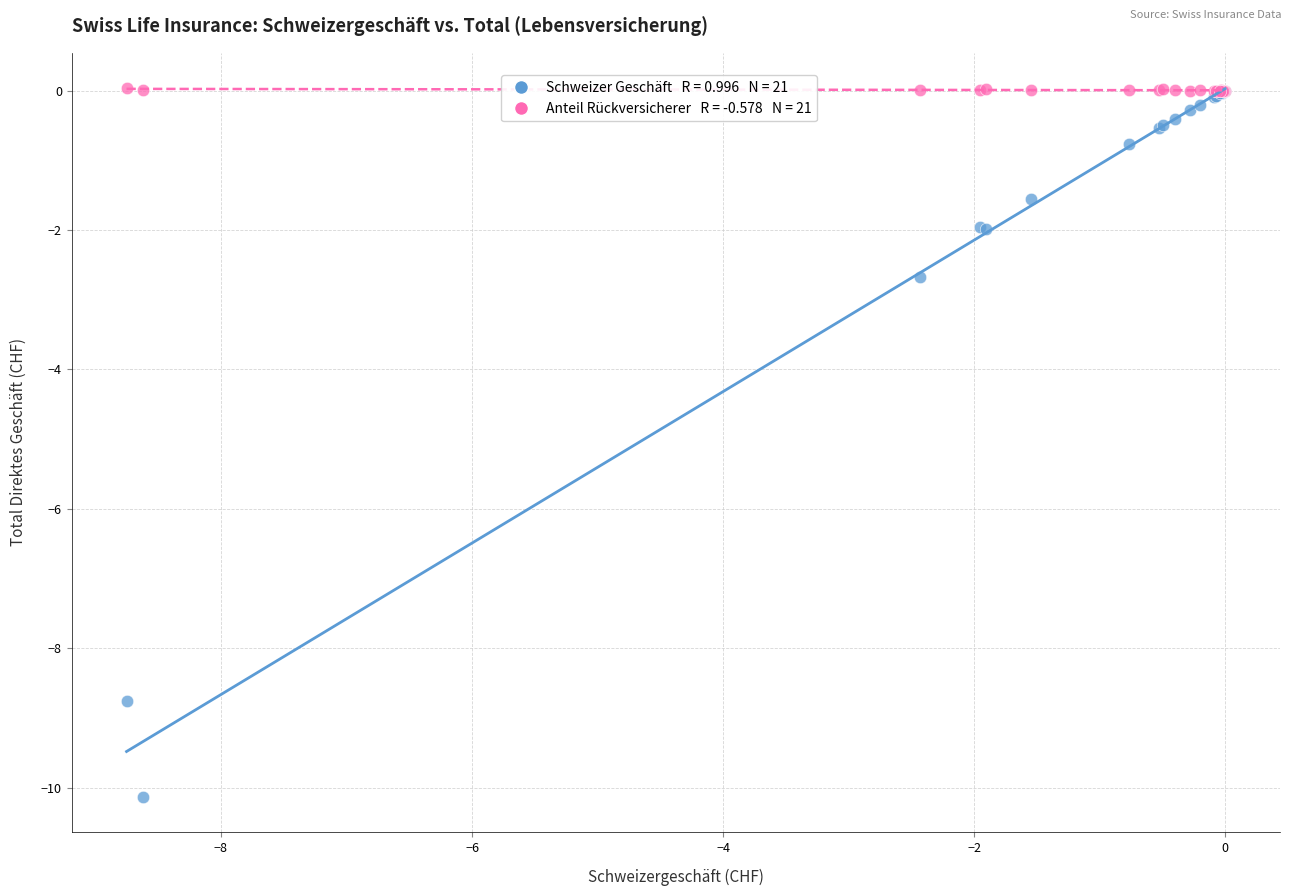

Across all series, what Y value is closest to -5?

-2.7